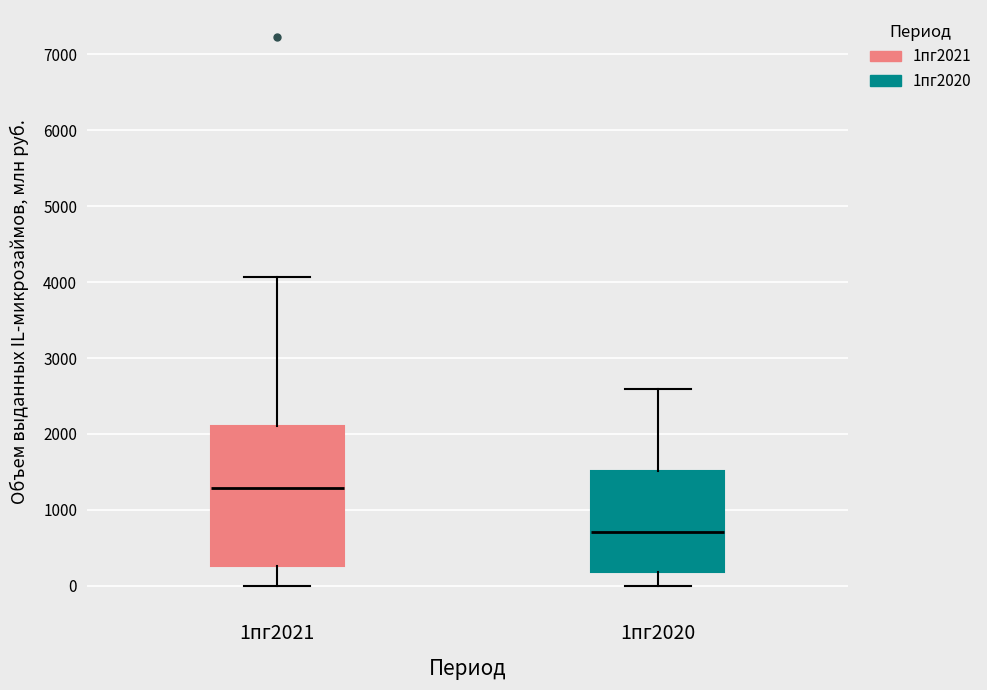

Reading left to right, read every box against the y-axis: the position of its median line, the range the box covers, and the ends of its whiskers. The values are not printed on the chart, so give them approximately, as read against the axis.

1пг2021: median 1300, box 300 to 2100, whiskers 0 to 4100
1пг2020: median 700, box 200 to 1500, whiskers 0 to 2600